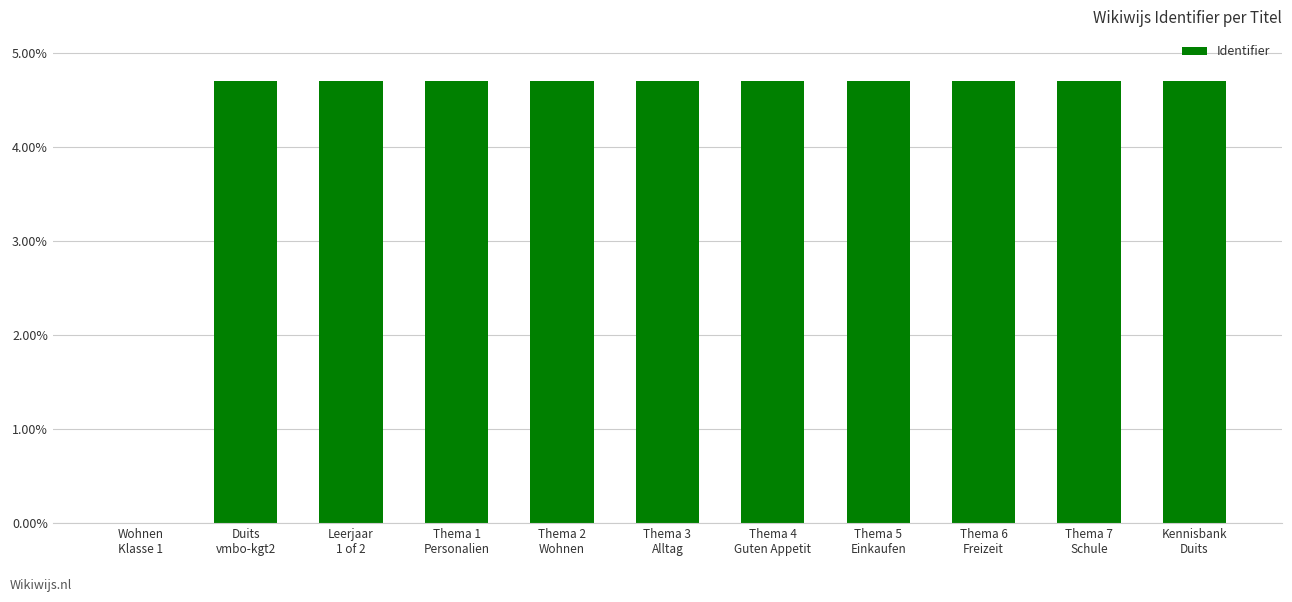

What is the sum of all values?

47.0